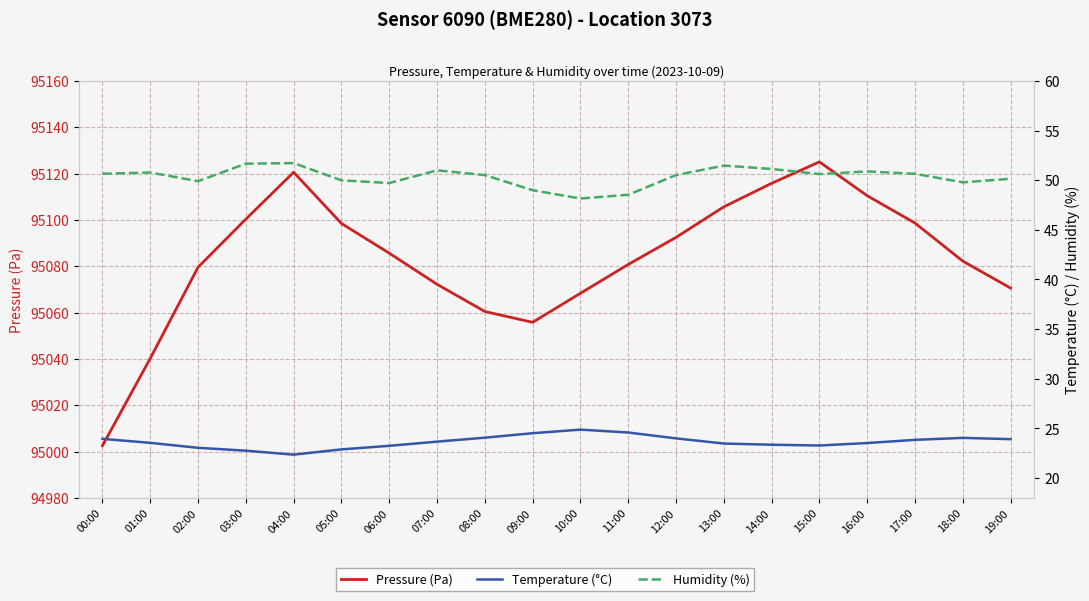

What is the difference between the highest and lowest values at 15:00?

95101.8